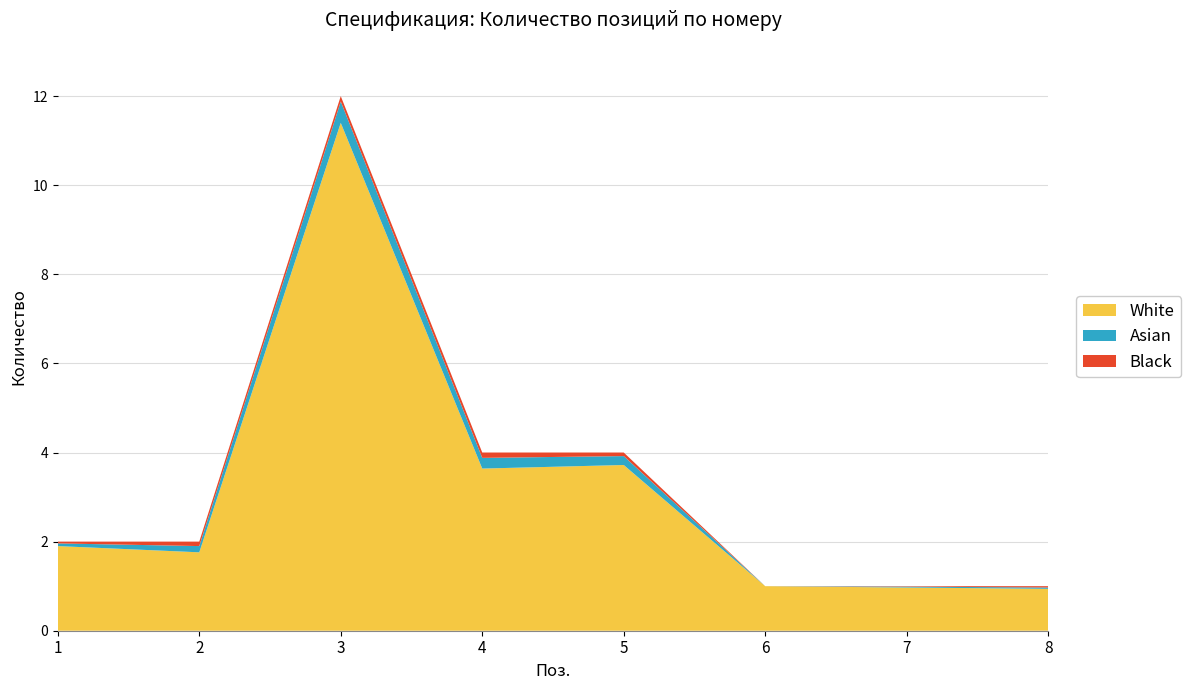

Reading left to right, what are all the values shown in this chart?

Кол: 2	2	12	4	4	1	1	1
Кол_norm: 2	2	12	4	4	1	1	1